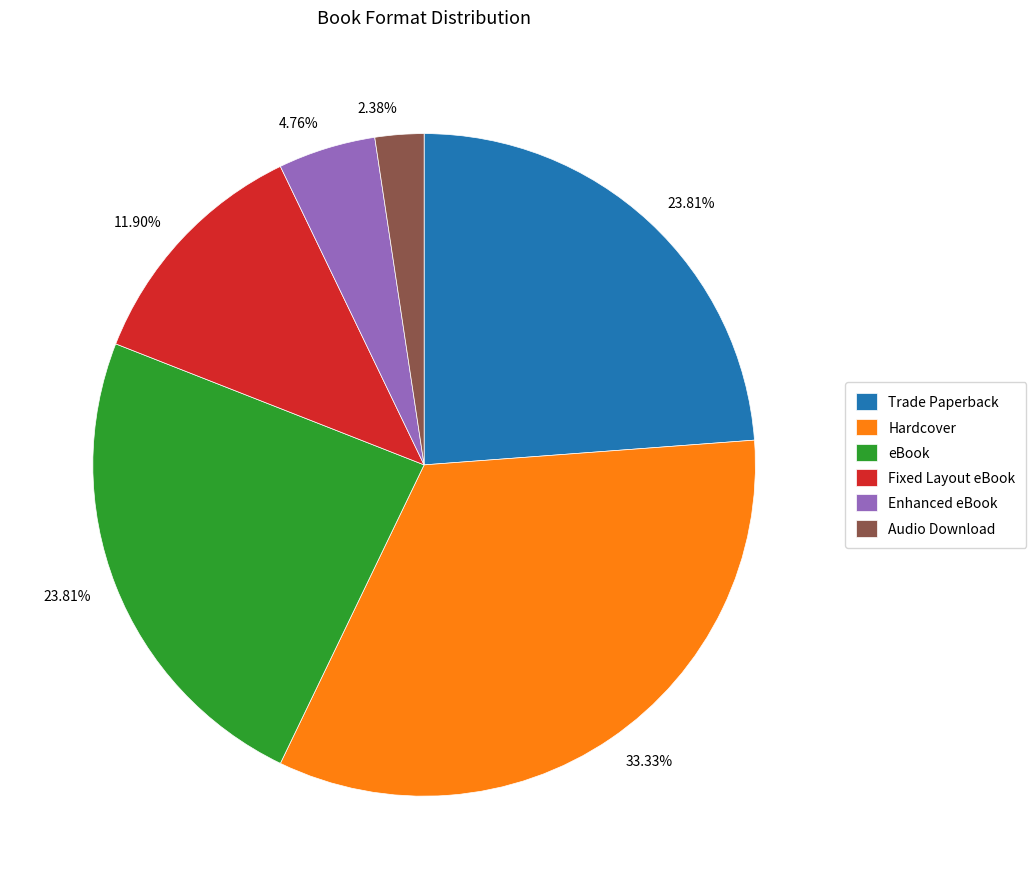

Does any single category account for the majority?

No